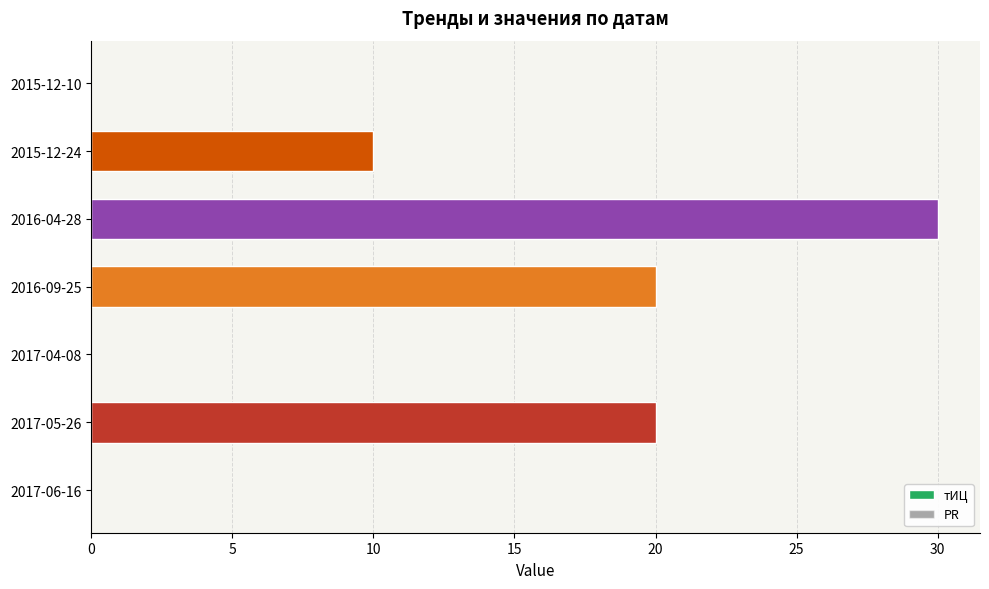

Between 2017-05-26 and 2017-04-08, which is larger?

2017-05-26